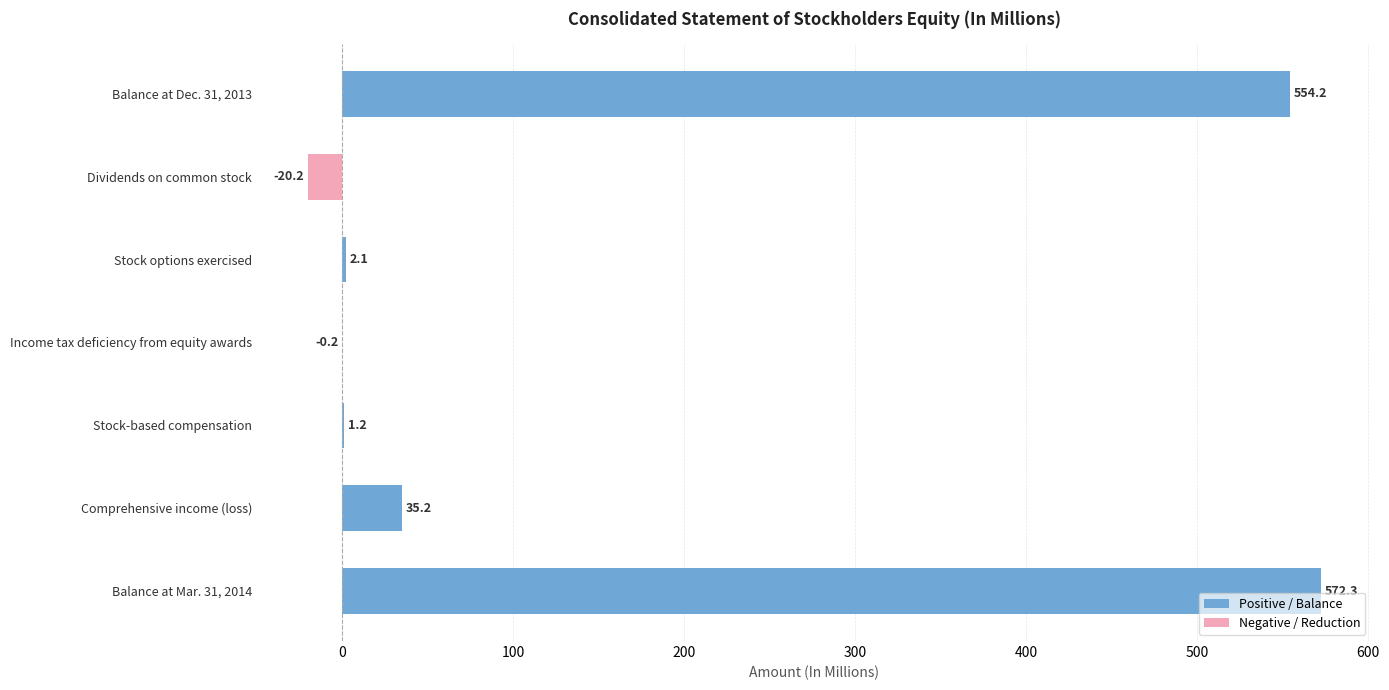

Is the value of Negative / Reduction at Comprehensive income (loss) greater than the value of Positive / Balance at Balance at Mar. 31, 2014?

No